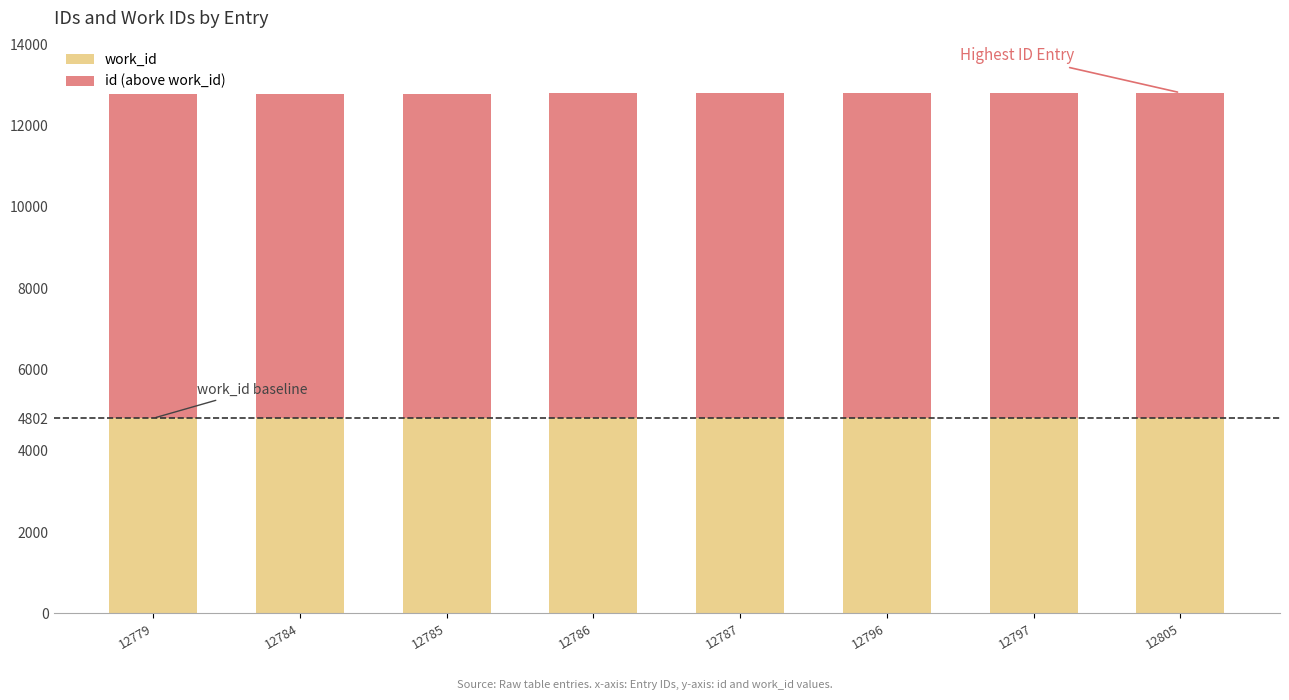

What is the lowest value of the work_id series?

4802